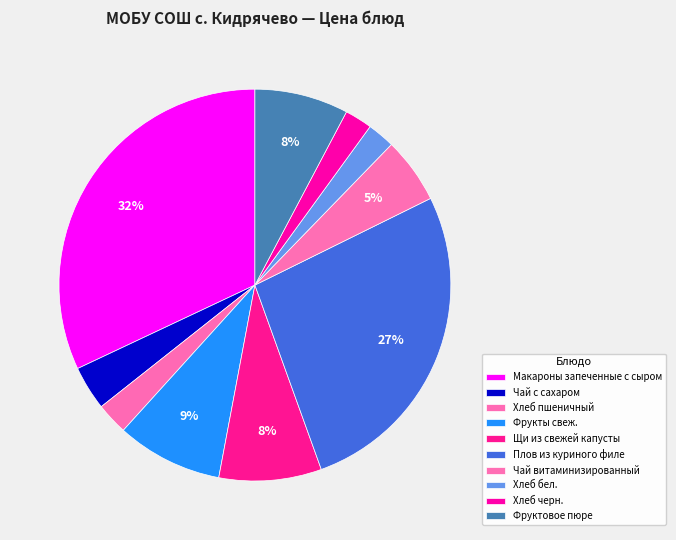

Is it true that Фруктовое пюре is 1% of the pie?

False